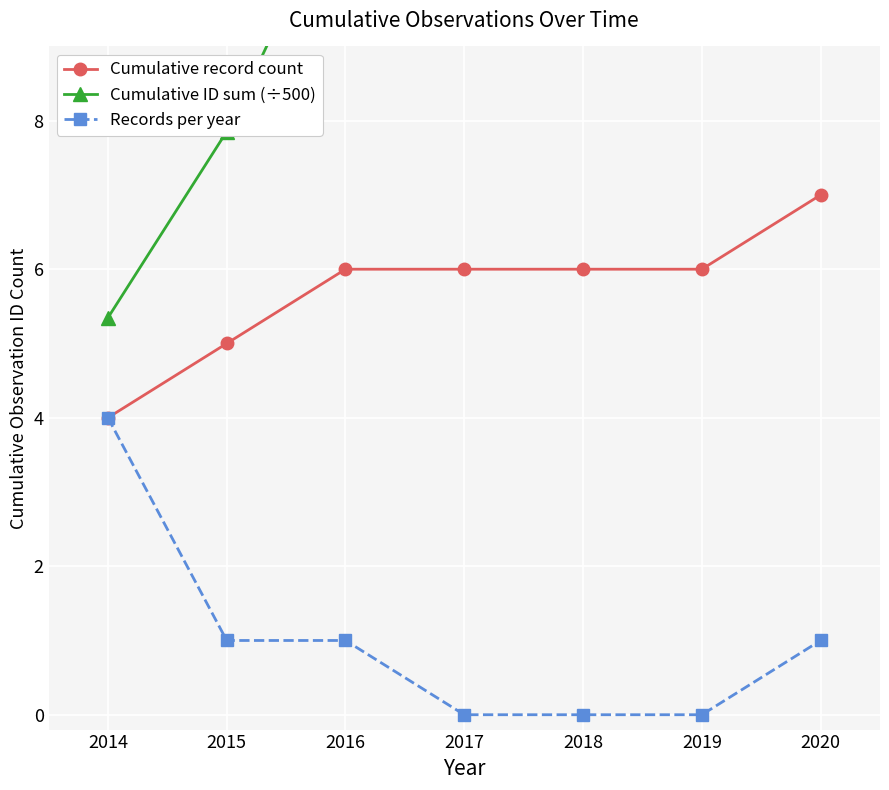

Which series has the widest spread of values?

Cumulative ID sum (÷500)